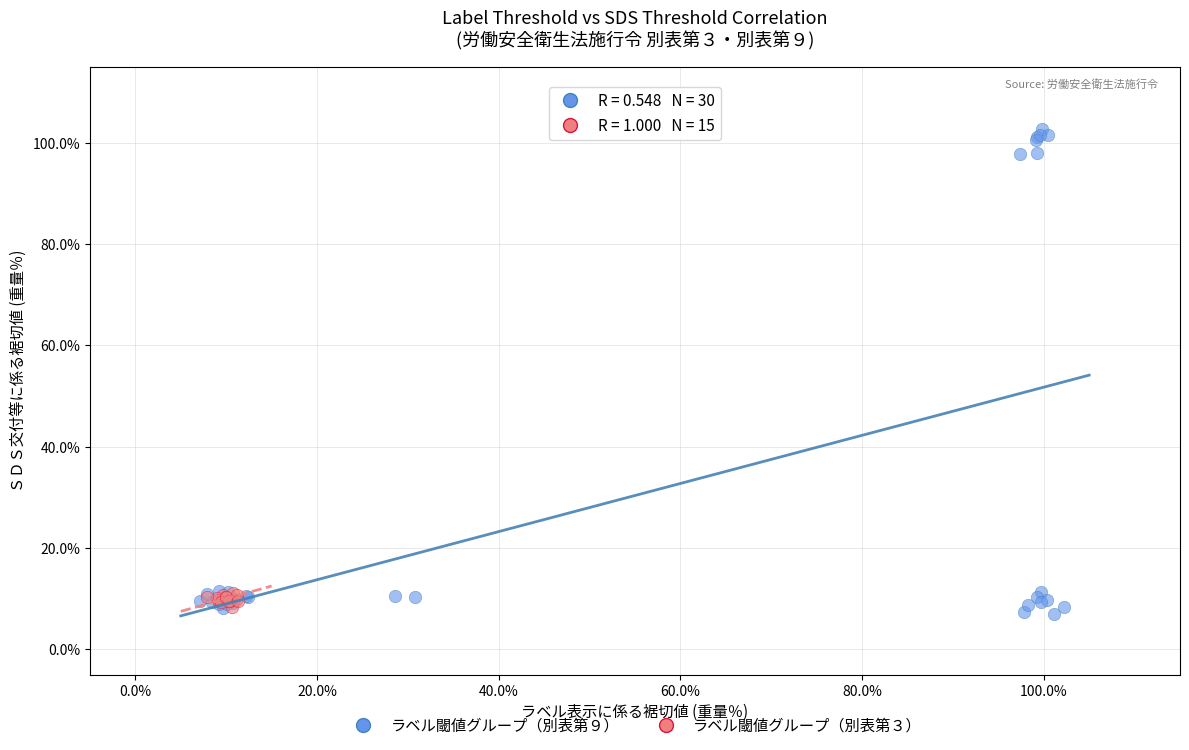

What are all the series names shown in the legend?

ラベル閾値グループ（別表第９）, ラベル閾値グループ（別表第３）